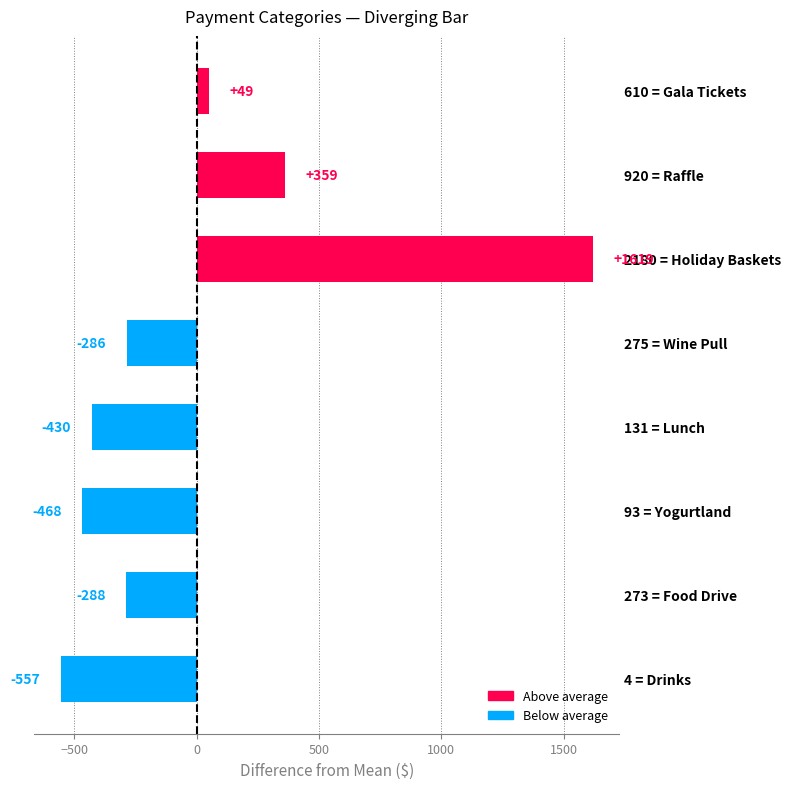

What is the value of the 3rd bar from the top?

1619.3